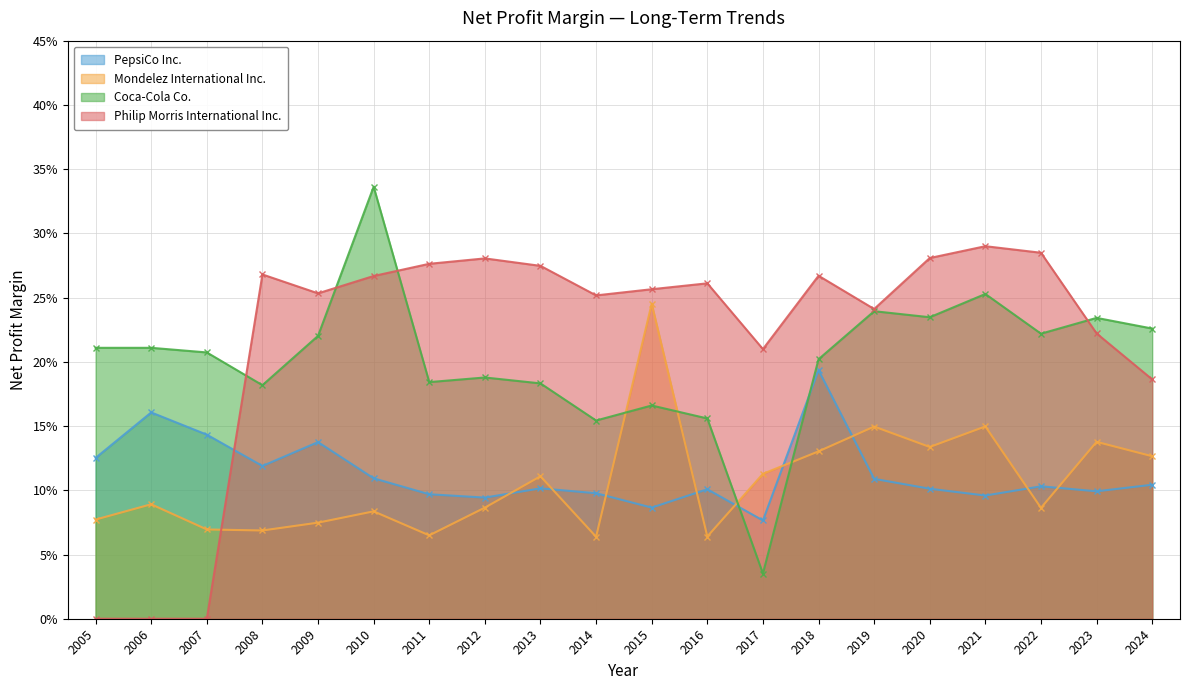

True or false: Coca-Cola Co. has more than 0 interior local peaks.

True